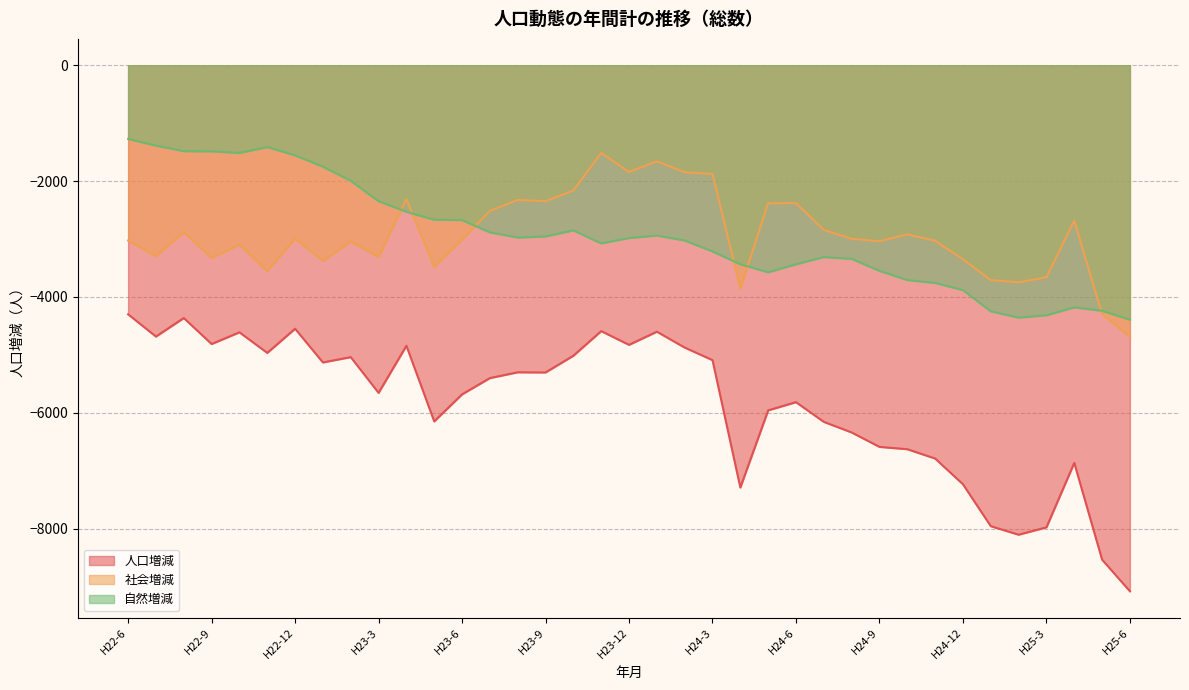

In 人口増減, how many points are higher than both neighbors (excluding endpoints)?

10